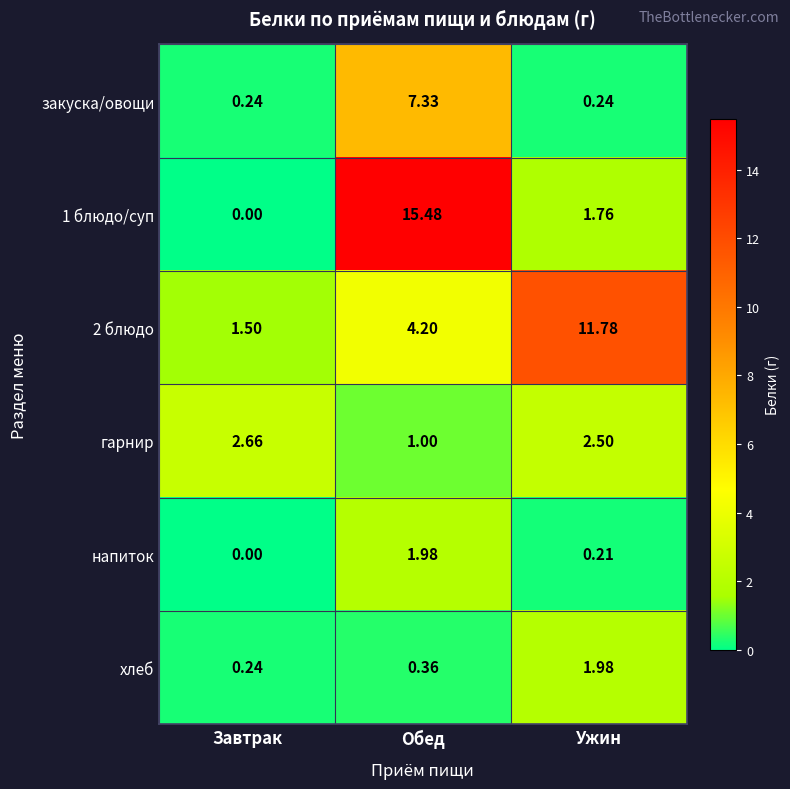

Rank the categories by хлеб value from lowest to highest.

Завтрак, Обед, Ужин